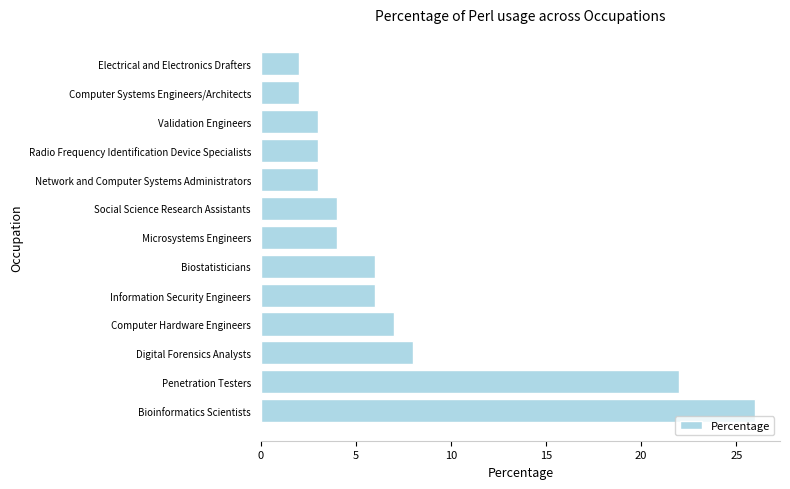

What is the change in value from Digital Forensics Analysts to Microsystems Engineers?

-4